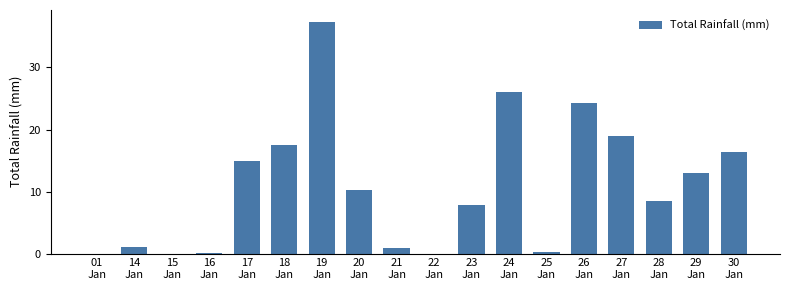

What is the difference between the values at 16
Jan and 15
Jan?

0.1